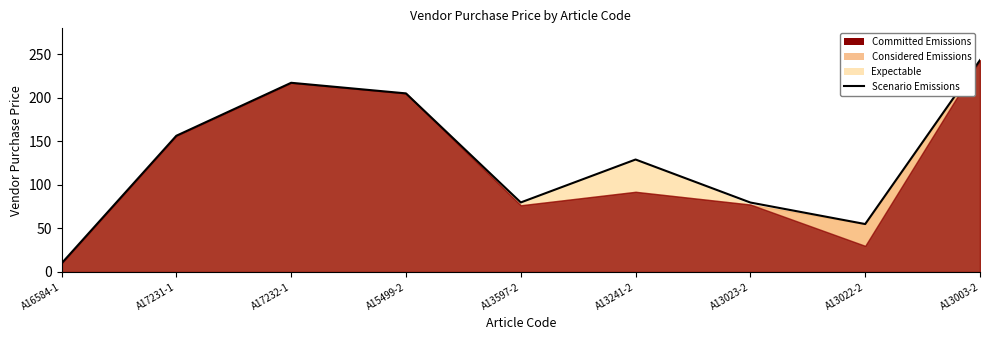

Does the chart display data point markers on the line(s)?

No